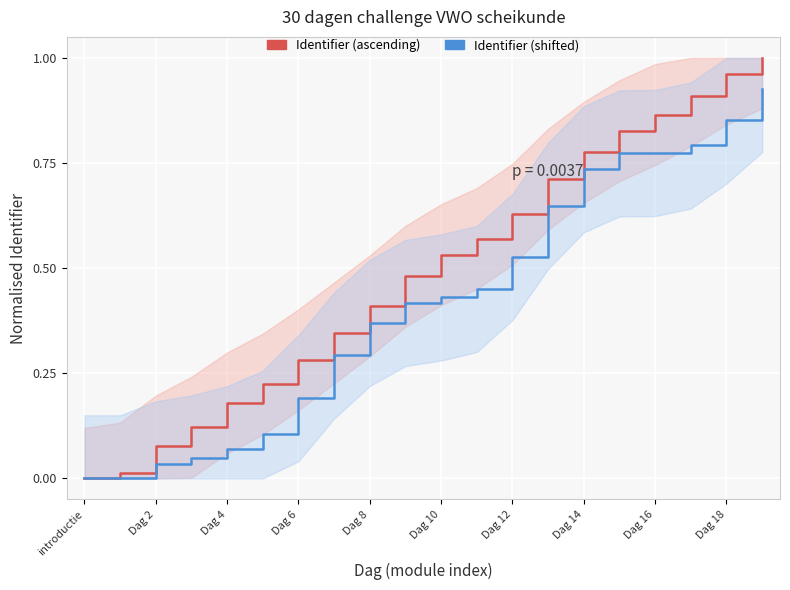

What is the label of the 16th point from the left?

15